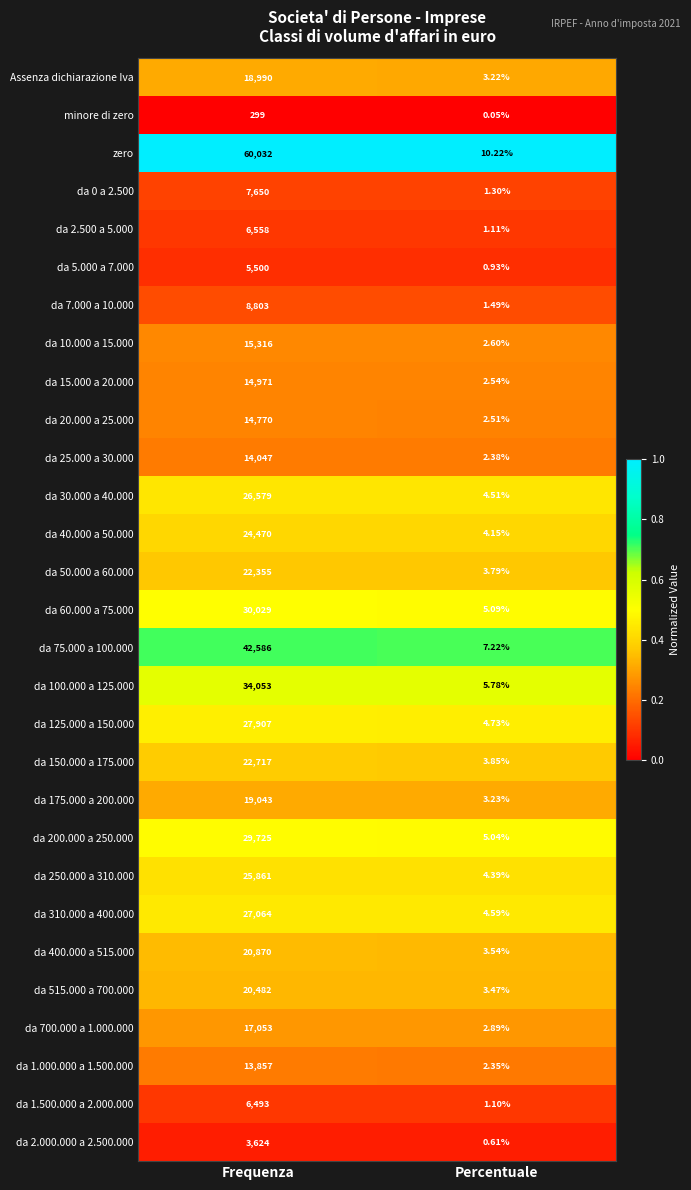

What is the spread (max minus min) of values at Frequenza?

59733.0